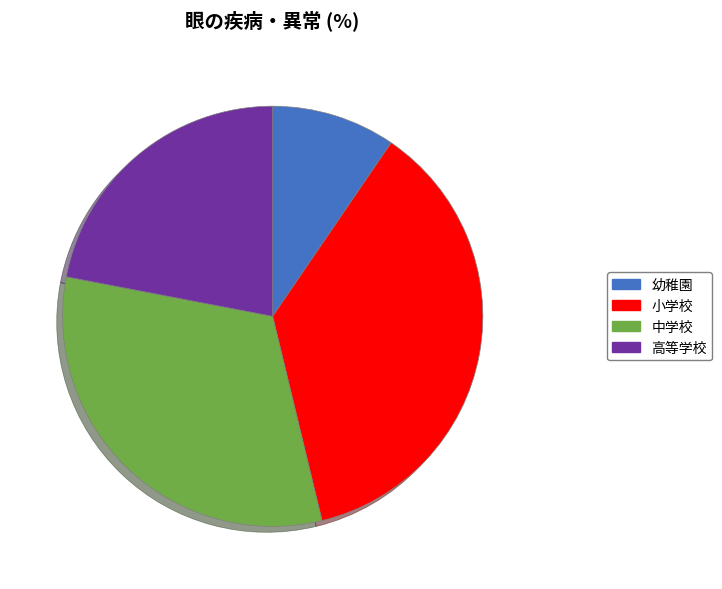

Do 幼稚園 and 高等学校 together represent more than half of the pie?

No